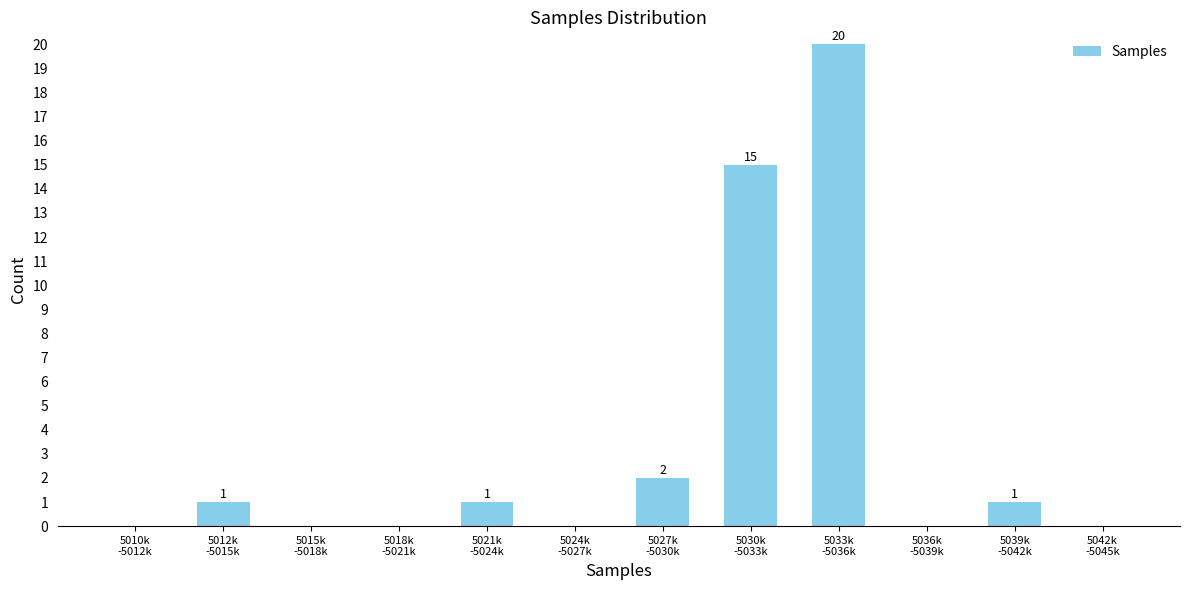

What is the sum of all values?

40